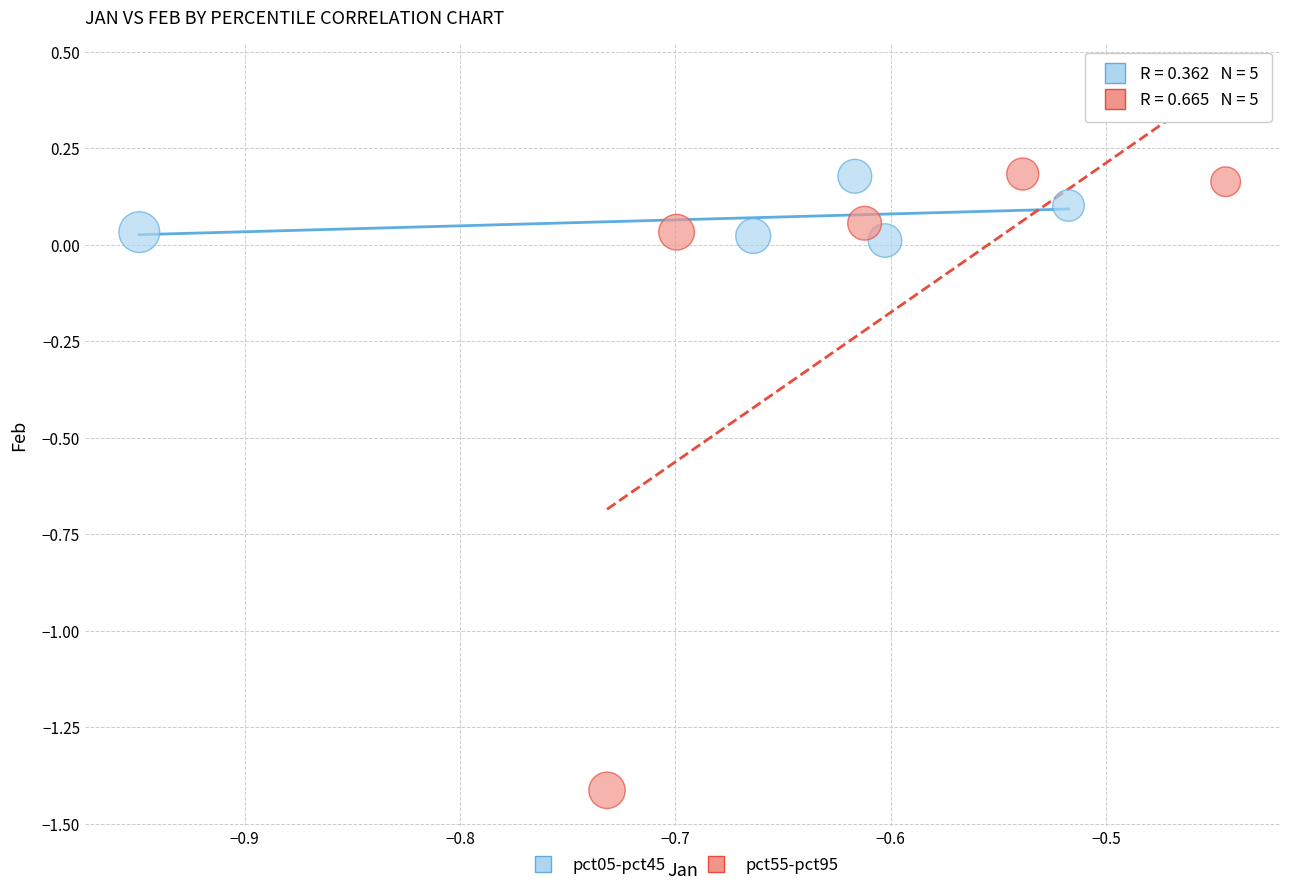

Which series has the largest Y range (max minus min)?

pct55-pct95